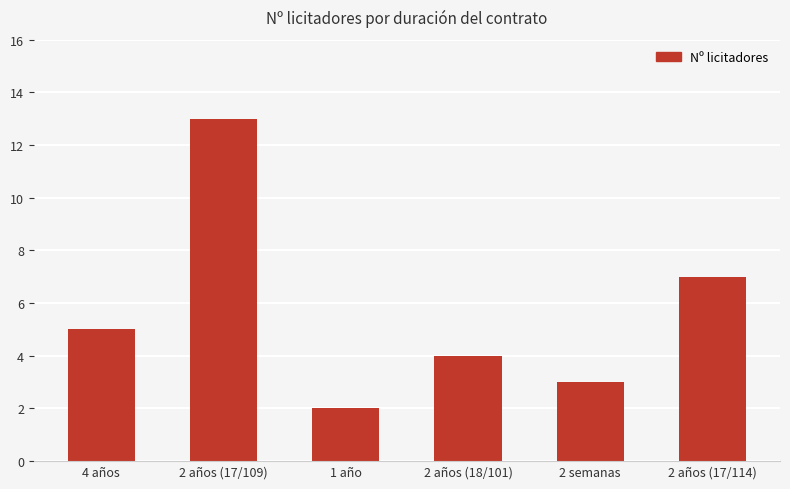

Reading left to right, transcribe all the data shown in this chart.

5	13	2	4	3	7